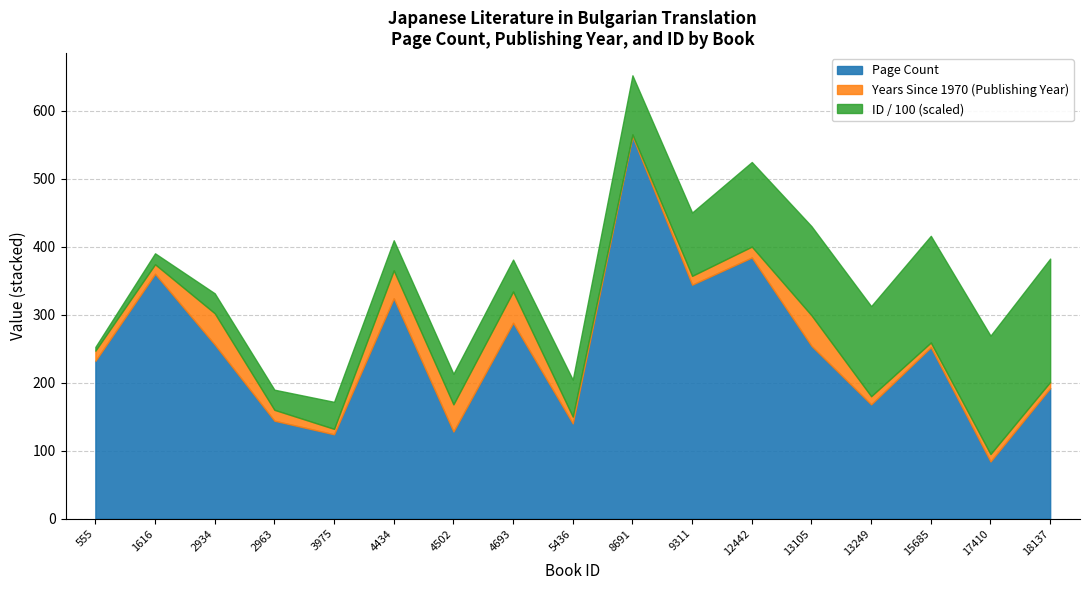

What is the average value of the Page Count series?

249.2